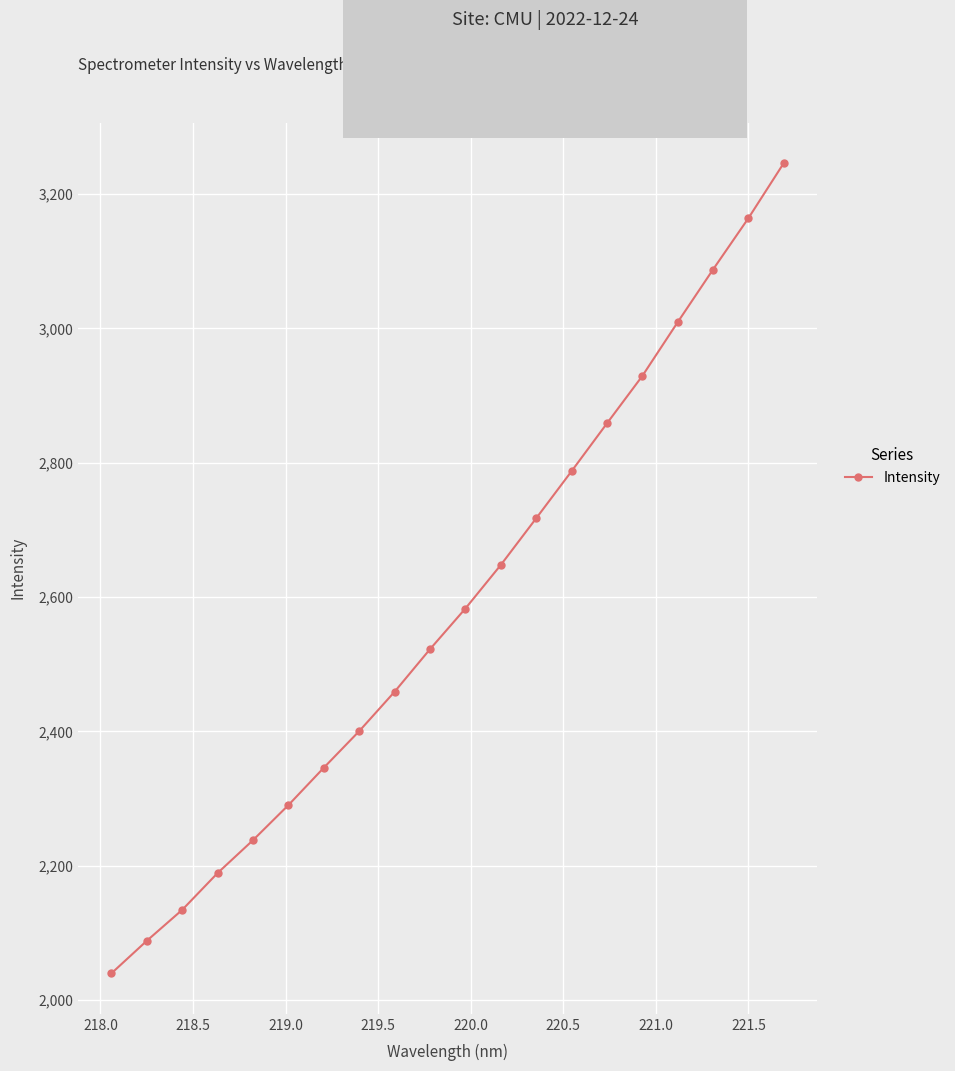

What is the value of the 10th point from the left?

2522.5